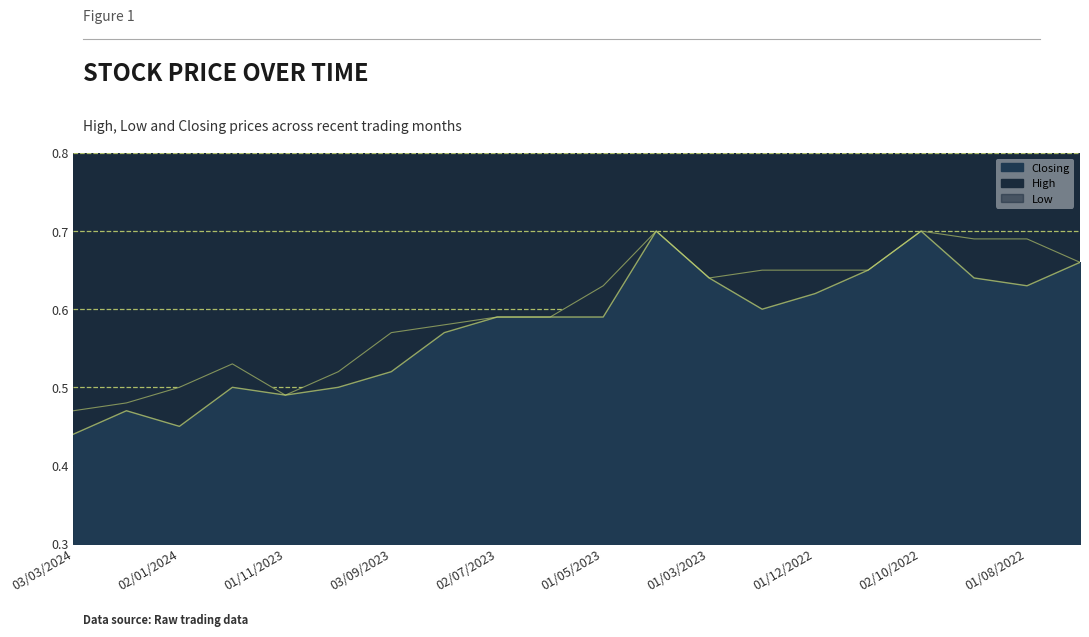

What is the difference between the maximum and minimum values in the Closing series?

0.3